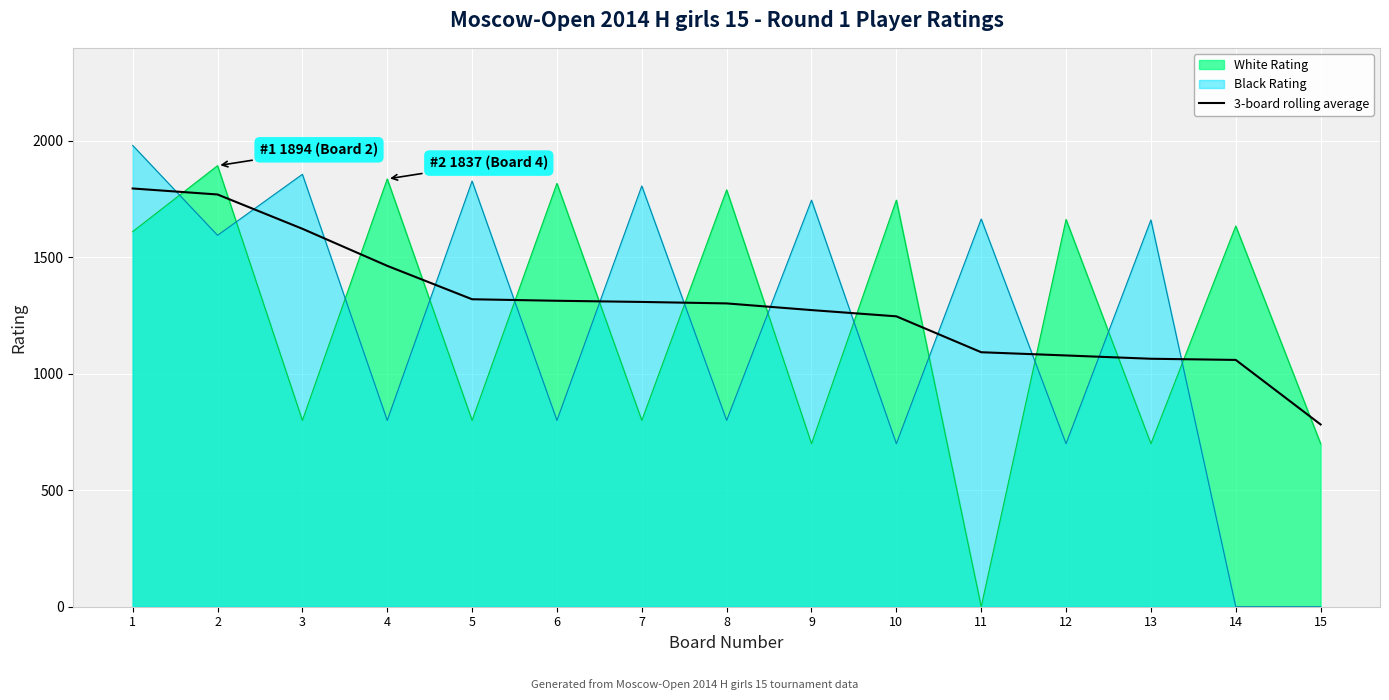

How many lines are shown in the chart?

3